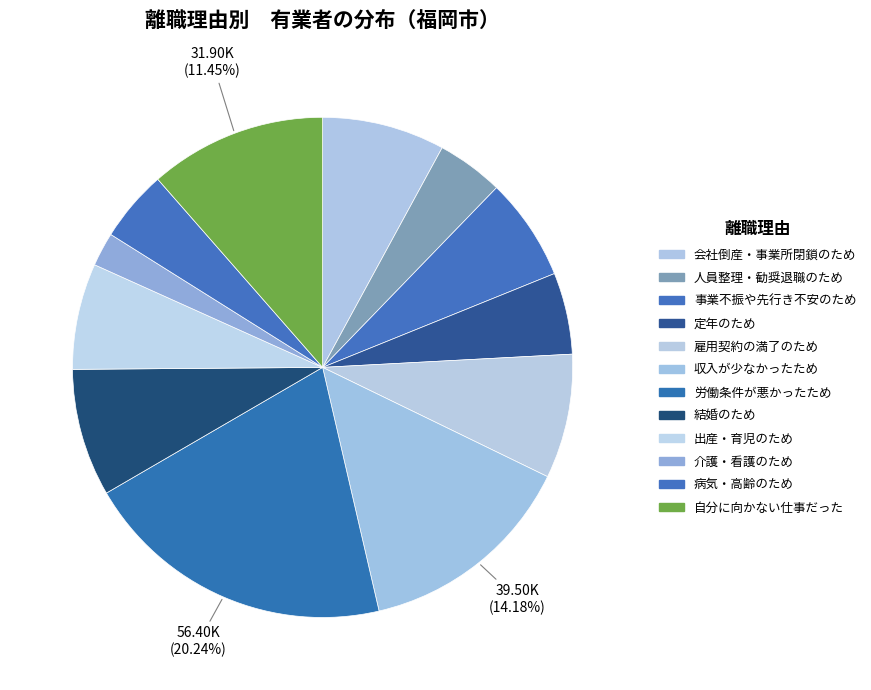

How many segments does this pie chart have?

12